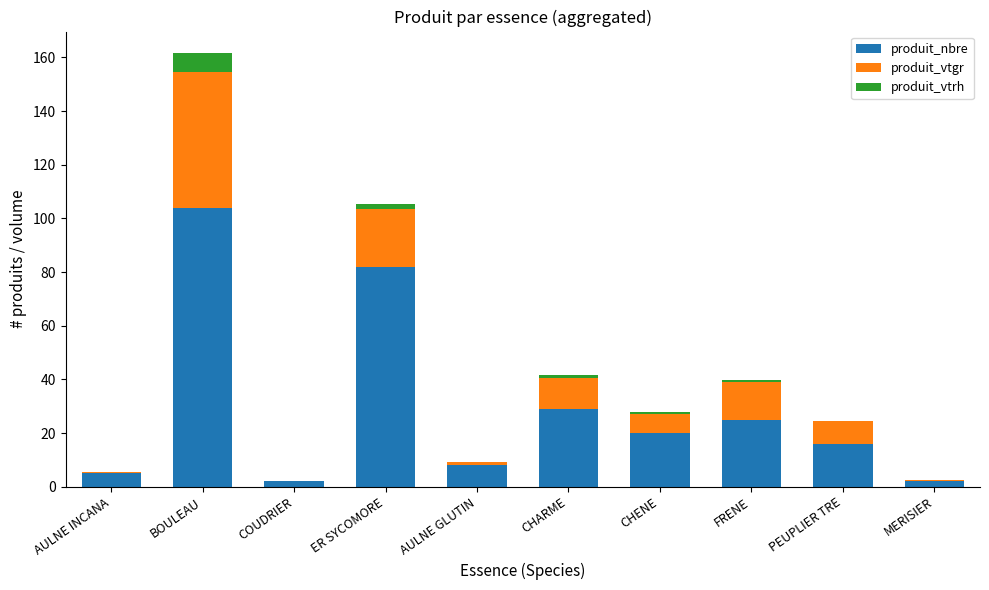

At which category is the sum across all series the highest?

BOULEAU